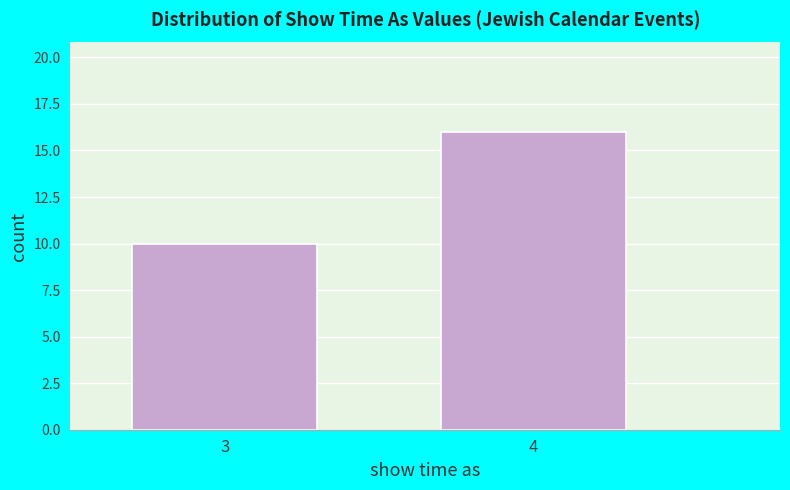

Reading left to right, list all the values displayed in this chart.

3=10	4=16